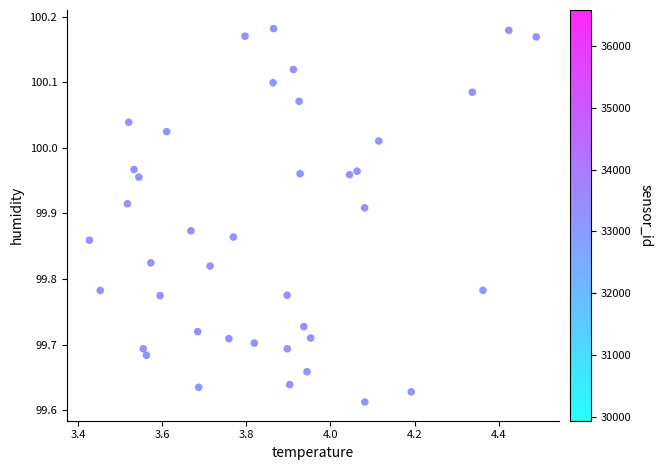

What is the range of X values (max minus min)?

1.1